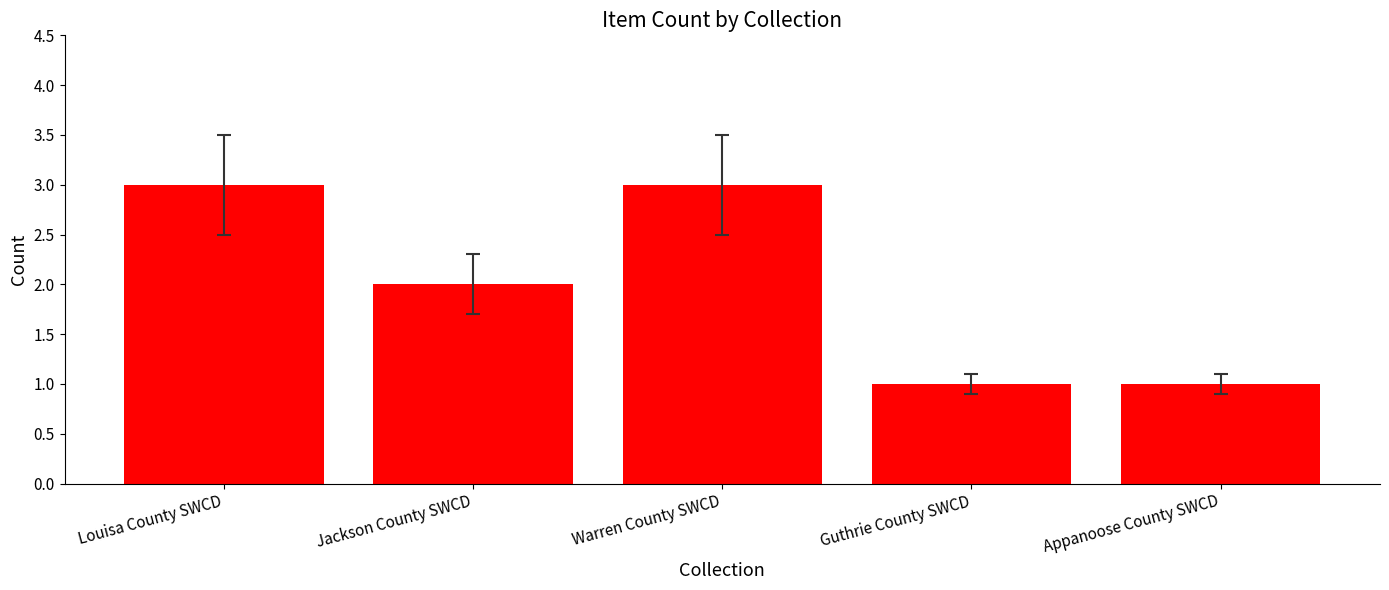

What is the maximum value shown in the chart?

3